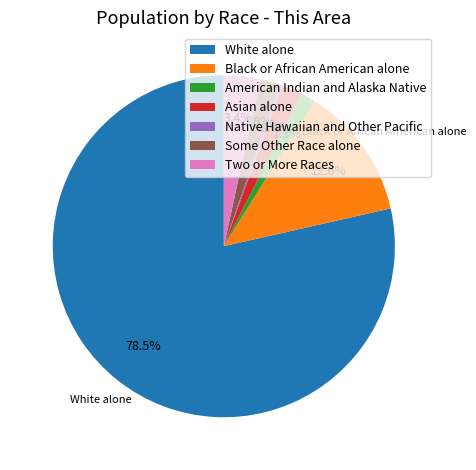

Which slice represents more than half of the pie?

White alone